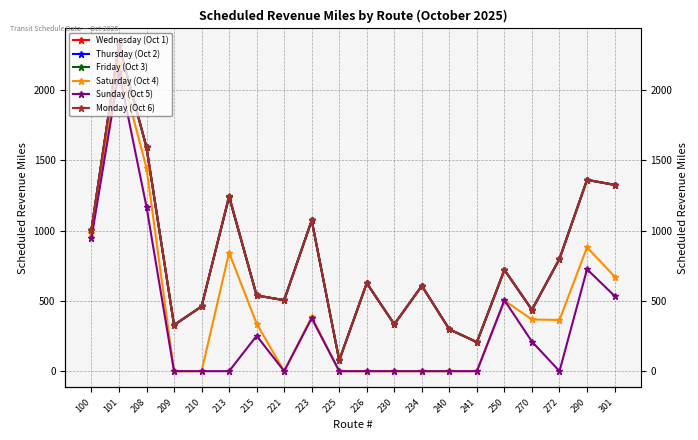

Does the chart have visible grid lines?

Yes